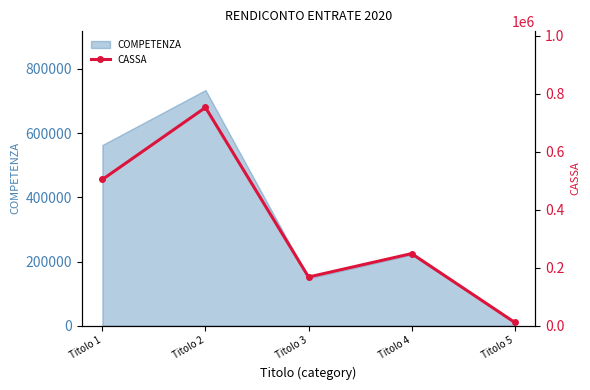

Reading left to right, what are all the values shown in this chart?

504177.6	752486.8	167759.9	248590.7	11270.0